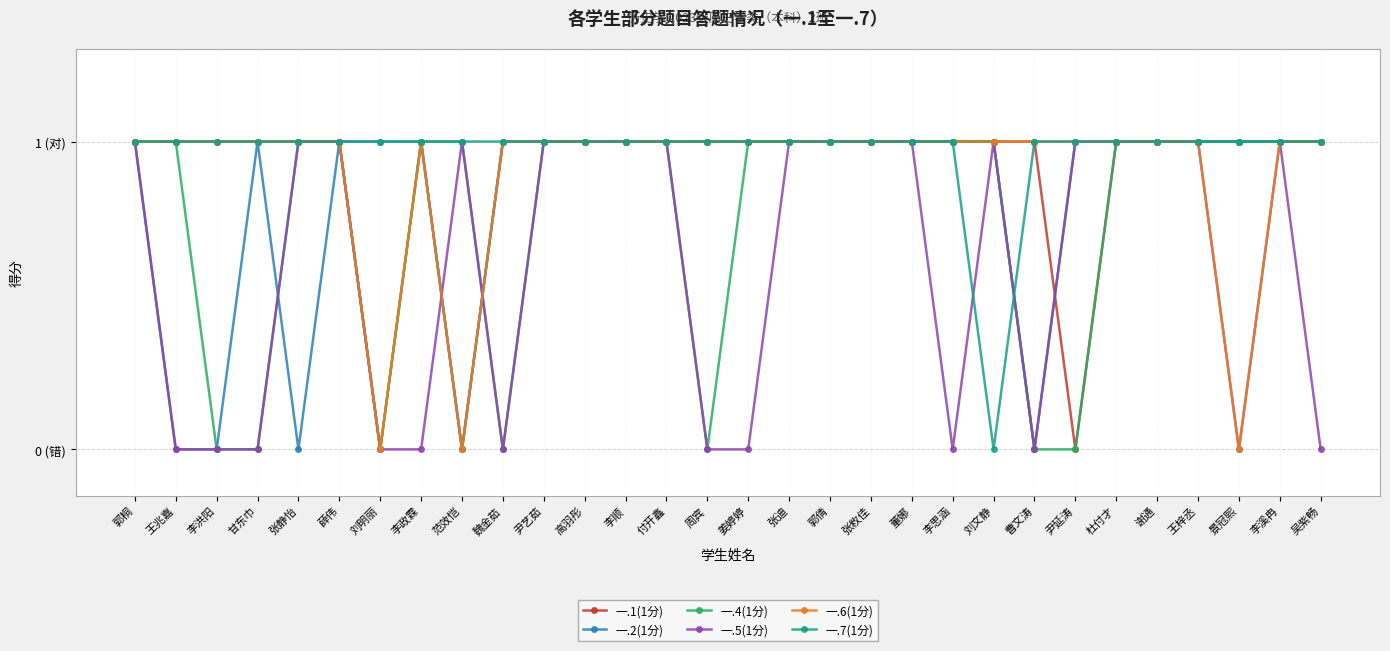

Is the value of 一.1(1分) at 李洪阳 greater than the value of 一.6(1分) at 张敉佳?

No